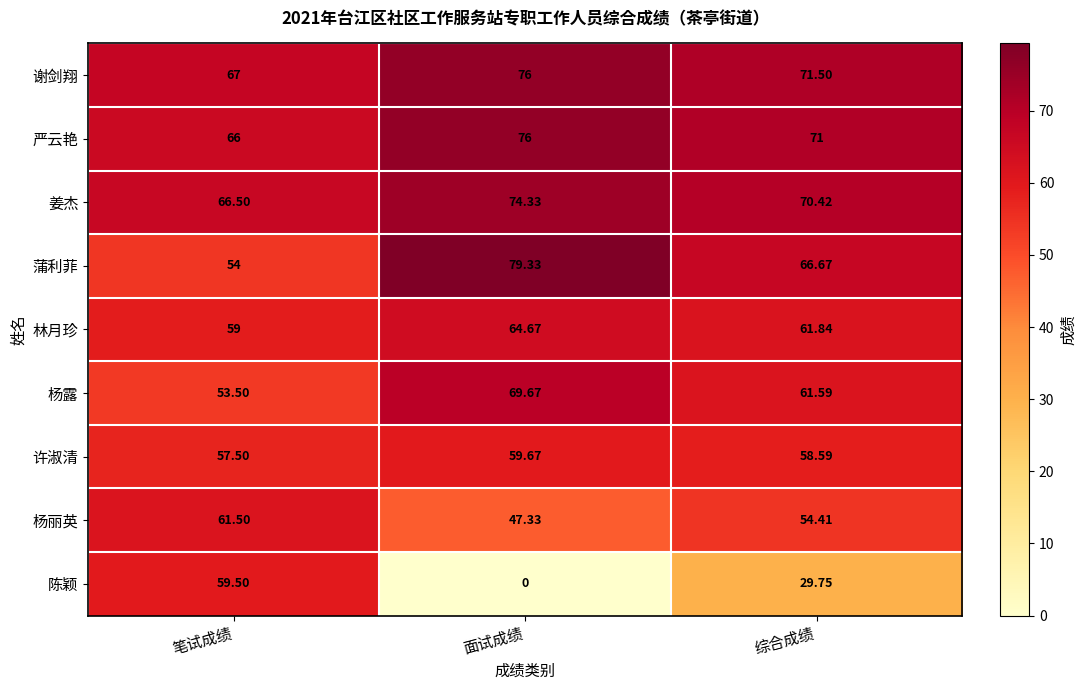

At how many categories does at least one series exceed 29?

3